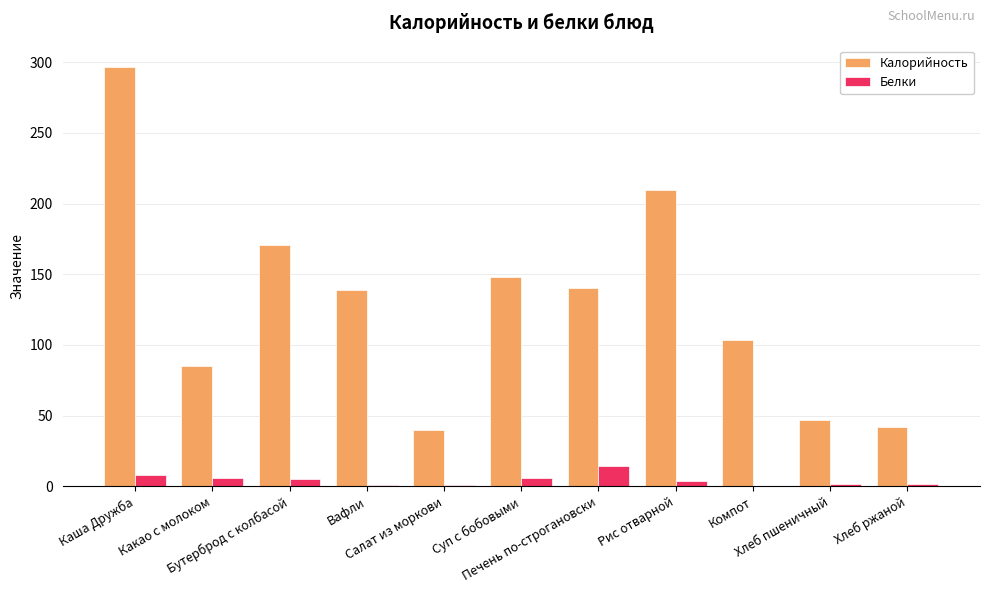

What is the sum of all Белки values?

46.5